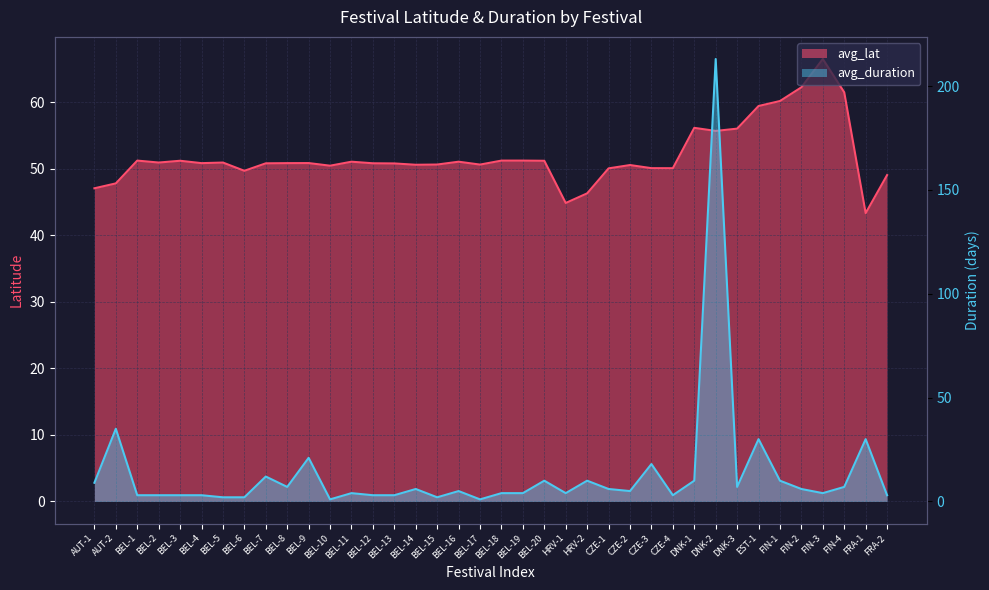

Count the number of categories in the chart.

38